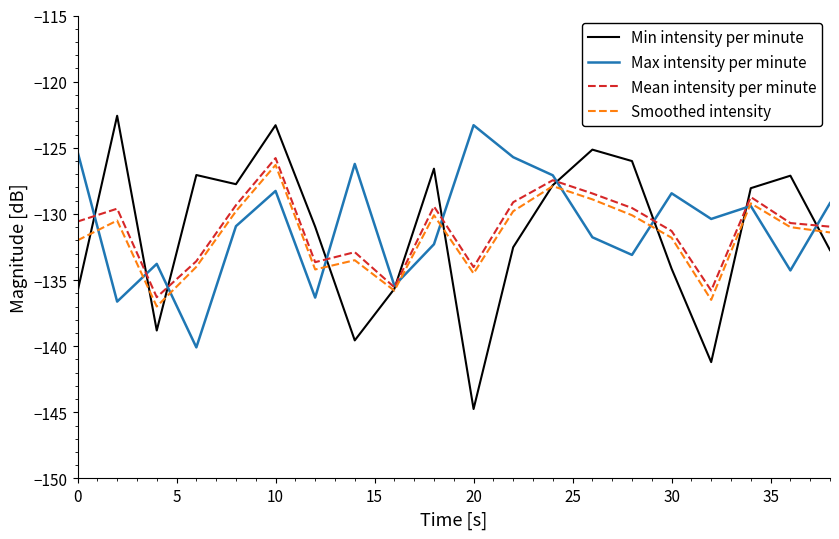

In Mean intensity per minute, how many points are higher than both neighbors (excluding endpoints)?

6